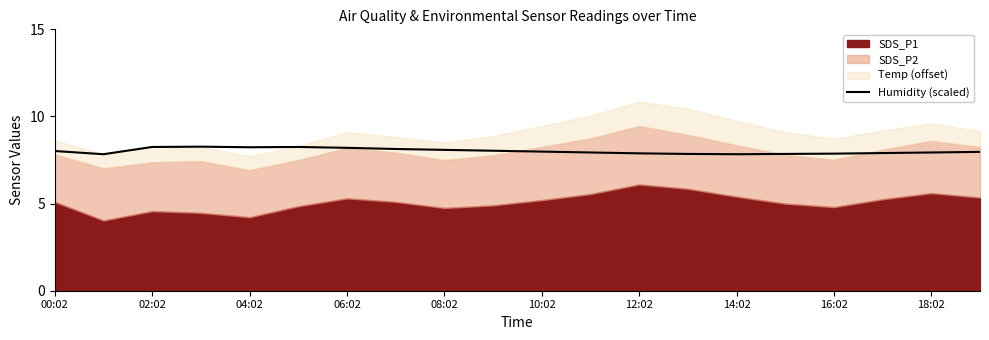

The Humidity (scaled) series shows 7.9 at 12:02. True or false?

True